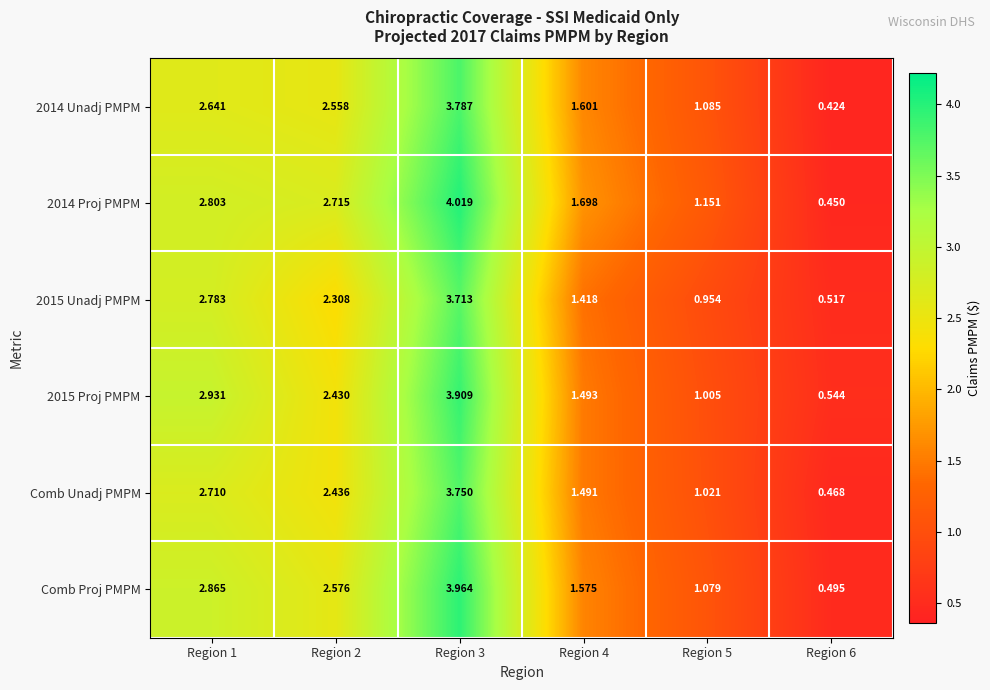

Is the value of Comb Unadj PMPM at Region 2 greater than the value of 2015 Proj PMPM at Region 4?

Yes